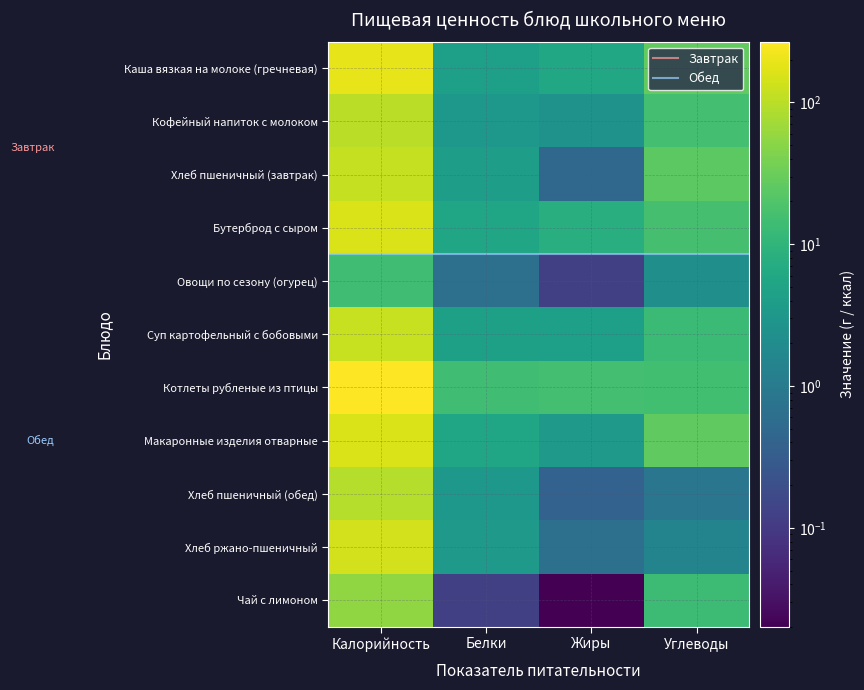

Reading right to left, transcribe all the data shown in this chart.

Каша вязкая на молоке (гречневая): Углеводы=27.7	Жиры=6.0	Белки=4.3	Калорийность=186.0
Кофейный напиток с молоком: Углеводы=16.0	Жиры=2.7	Белки=3.2	Калорийность=101.1
Хлеб пшеничный (завтрак): Углеводы=24.1	Жиры=0.5	Белки=4.0	Калорийность=117.5
Бутерброд с сыром: Углеводы=16.2	Жиры=7.6	Белки=5.3	Калорийность=154.4
Овощи по сезону (огурец): Углеводы=2.3	Жиры=0.1	Белки=0.7	Калорийность=14.4
Суп картофельный с бобовыми: Углеводы=13.2	Жиры=4.2	Белки=4.4	Калорийность=118.6
Котлеты рубленые из птицы: Углеводы=15.3	Жиры=15.4	Белки=14.6	Калорийность=268.2
Макаронные изделия отварные: Углеводы=26.6	Жиры=3.4	Белки=5.5	Калорийность=158.8
Хлеб пшеничный (обед): Углеводы=0.8	Жиры=0.4	Белки=3.2	Калорийность=93.5
Хлеб ржано-пшеничный: Углеводы=1.4	Жиры=0.7	Белки=3.4	Калорийность=137.9
Чай с лимоном: Углеводы=13.7	Жиры=0.0	Белки=0.1	Калорийность=55.9